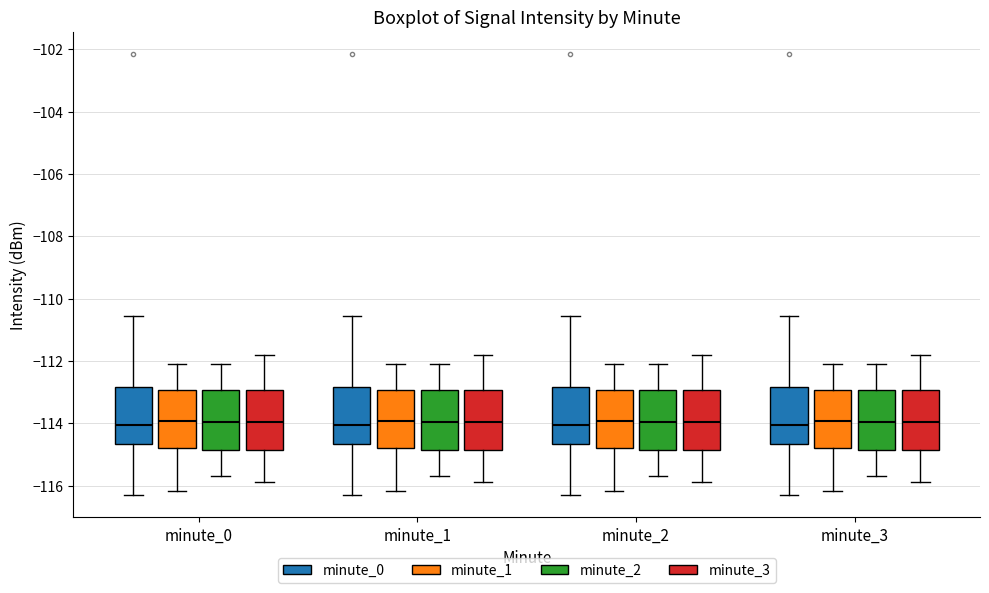

Reading left to right, transcribe this box plot: for each box, give where its median line is, the range the box spans, and where its two whiskers end, as read against the y-axis. The values are not printed on the chart, so give them approximately, as read against the axis.

minute_0 (minute_0): median -114.0, box -114.6 to -112.8, whiskers -116.4 to -110.6
minute_0 (minute_1): median -114.0, box -114.8 to -113.0, whiskers -116.2 to -112.0
minute_0 (minute_2): median -114.0, box -114.8 to -113.0, whiskers -115.6 to -112.0
minute_0 (minute_3): median -114.0, box -114.8 to -113.0, whiskers -115.8 to -111.8
minute_1 (minute_0): median -114.0, box -114.6 to -112.8, whiskers -116.4 to -110.6
minute_1 (minute_1): median -114.0, box -114.8 to -113.0, whiskers -116.2 to -112.0
minute_1 (minute_2): median -114.0, box -114.8 to -113.0, whiskers -115.6 to -112.0
minute_1 (minute_3): median -114.0, box -114.8 to -113.0, whiskers -115.8 to -111.8
minute_2 (minute_0): median -114.0, box -114.6 to -112.8, whiskers -116.4 to -110.6
minute_2 (minute_1): median -114.0, box -114.8 to -113.0, whiskers -116.2 to -112.0
minute_2 (minute_2): median -114.0, box -114.8 to -113.0, whiskers -115.6 to -112.0
minute_2 (minute_3): median -114.0, box -114.8 to -113.0, whiskers -115.8 to -111.8
minute_3 (minute_0): median -114.0, box -114.6 to -112.8, whiskers -116.4 to -110.6
minute_3 (minute_1): median -114.0, box -114.8 to -113.0, whiskers -116.2 to -112.0
minute_3 (minute_2): median -114.0, box -114.8 to -113.0, whiskers -115.6 to -112.0
minute_3 (minute_3): median -114.0, box -114.8 to -113.0, whiskers -115.8 to -111.8